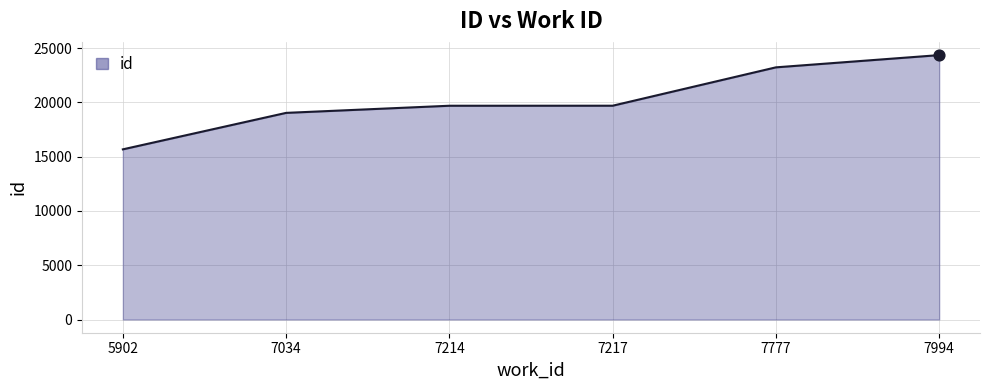

Approximately how many times larger is the value at 7777 compared to 7034?

1.2